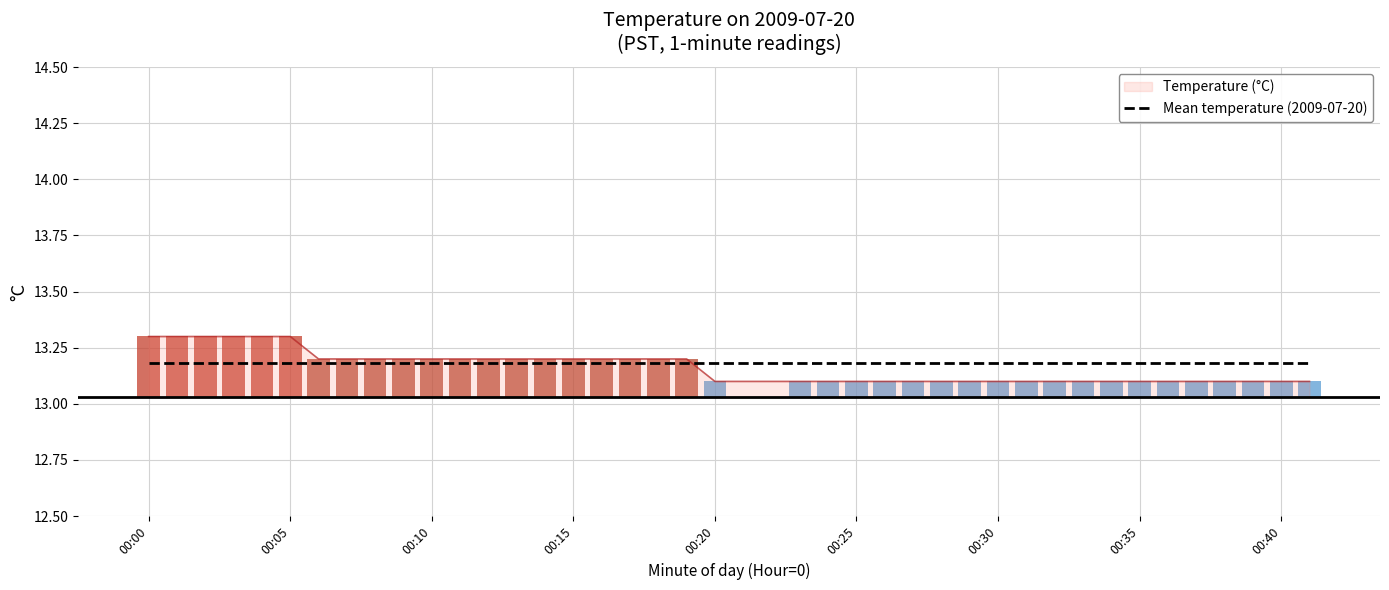

How many distinct data groups are displayed?

1